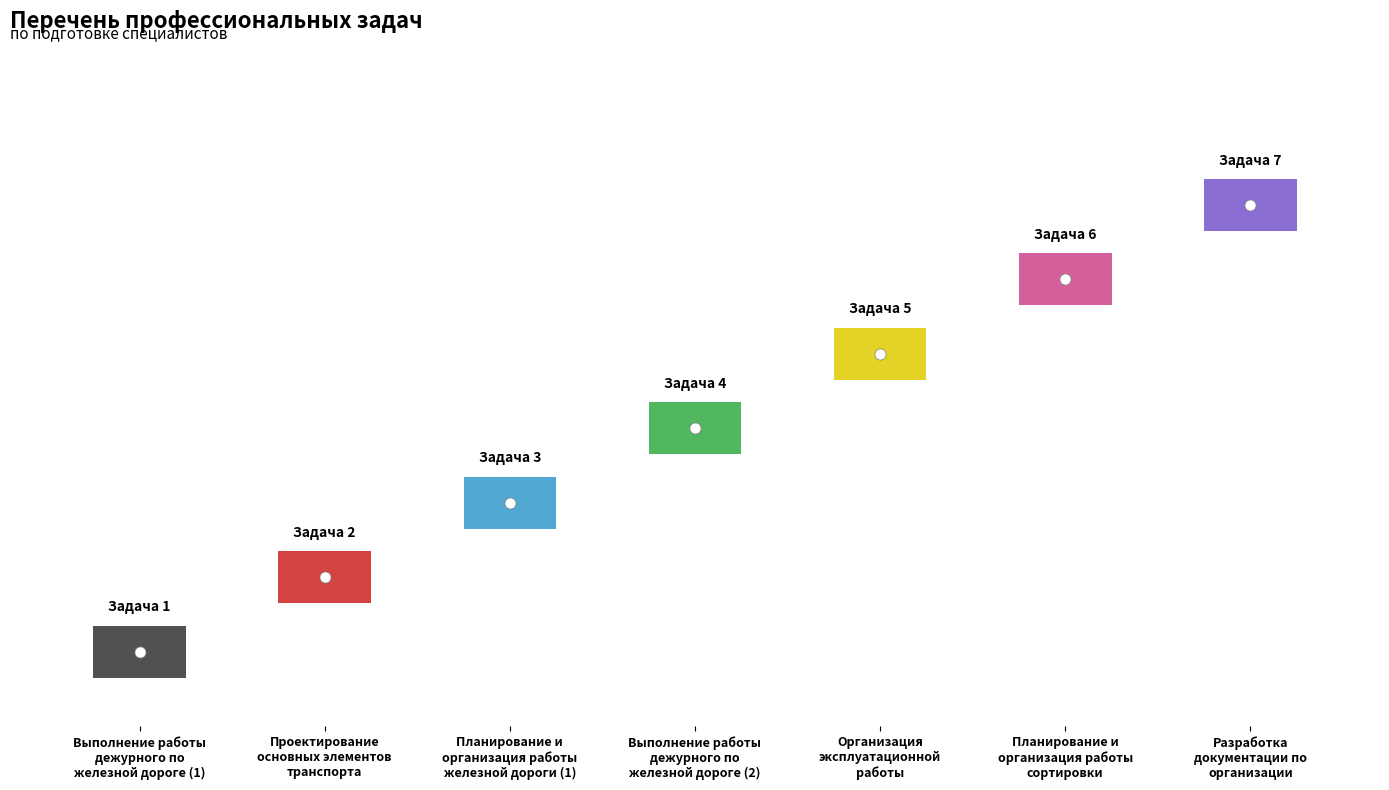

List the labels in order of value, smallest first.

1, 2, 3, 4, 5, 6, 7